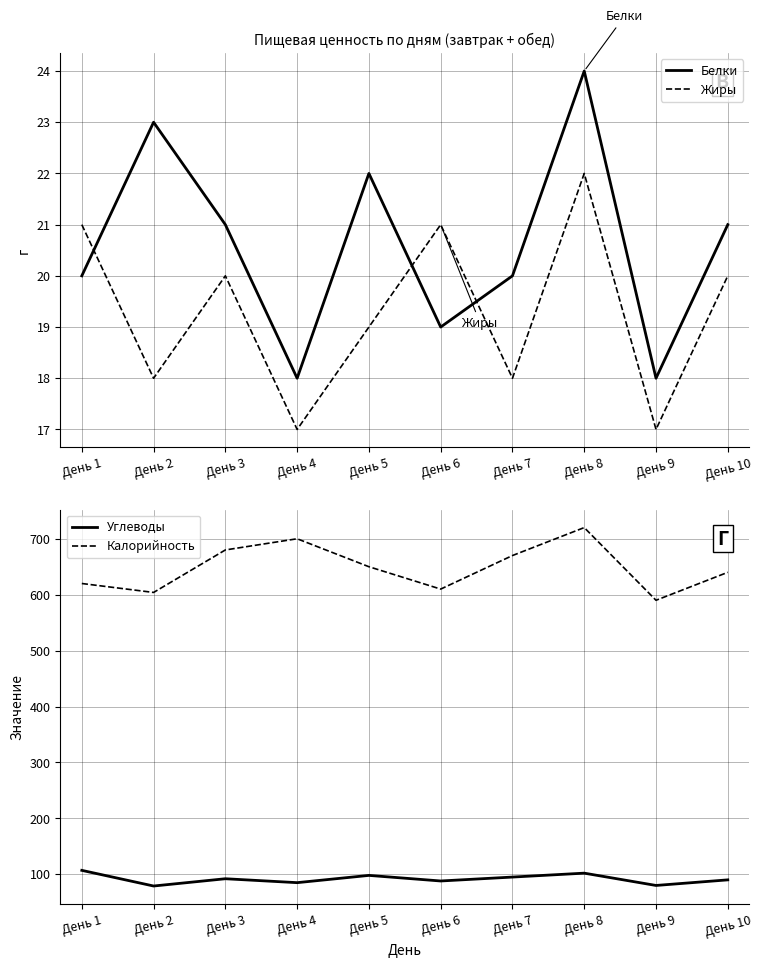

How many interior local peaks does the Калорийность series have?

2